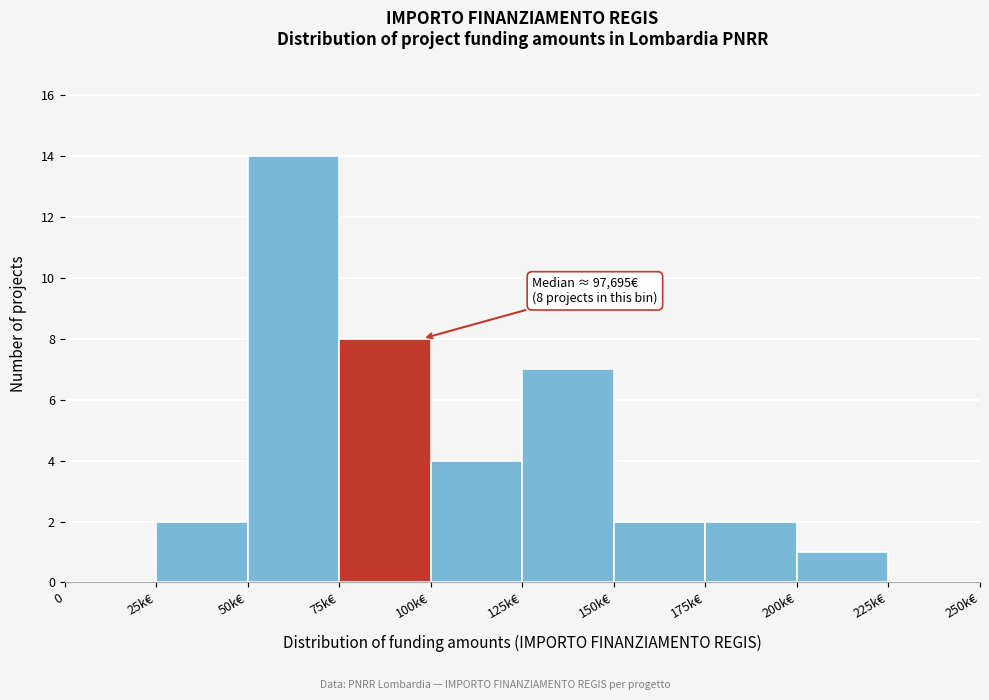

Reading right to left, list all the values displayed in this chart.

225k€=0	200k€=1	175k€=2	150k€=2	125k€=7	100k€=4	75k€=8	50k€=14	25k€=2	0=0